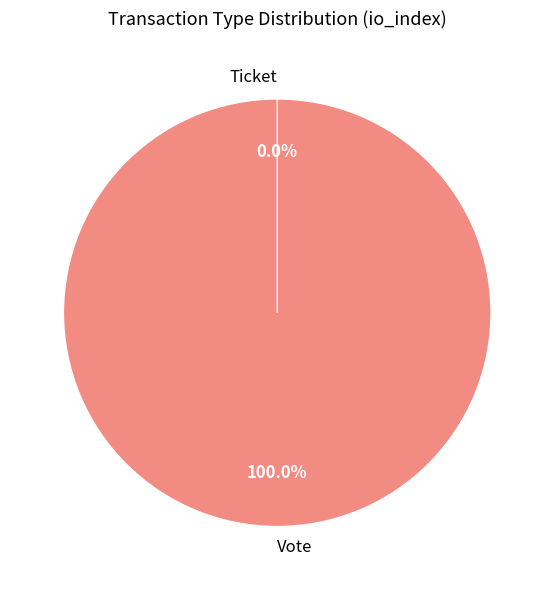

To the nearest percent, what portion does Vote represent?

100%